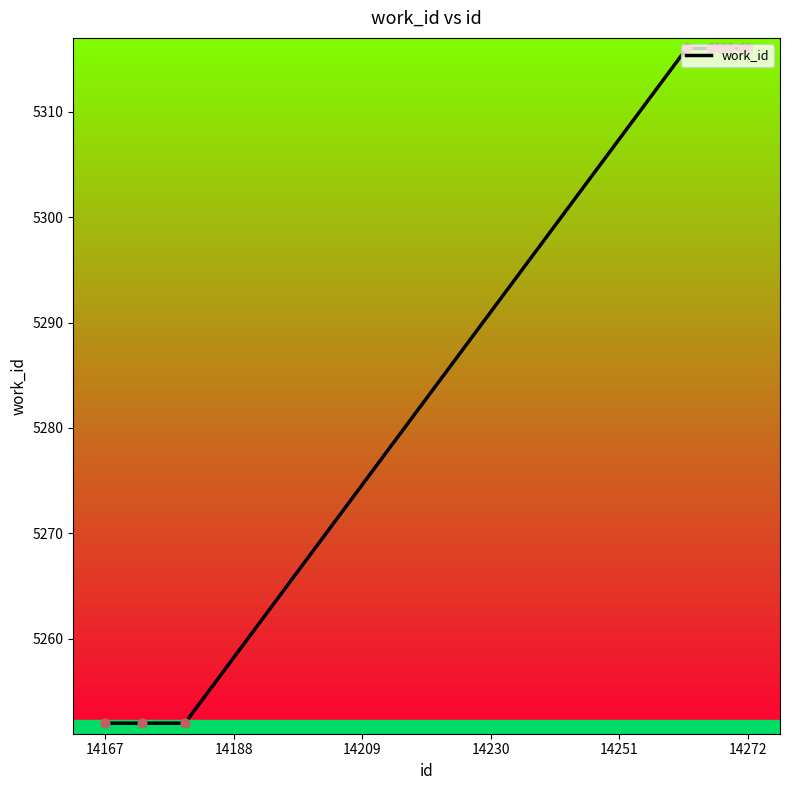

What is the difference between the maximum and minimum values?

64